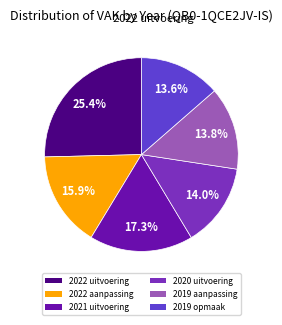

What percentage is the 2020 uitvoering slice, to the nearest percent?

14%